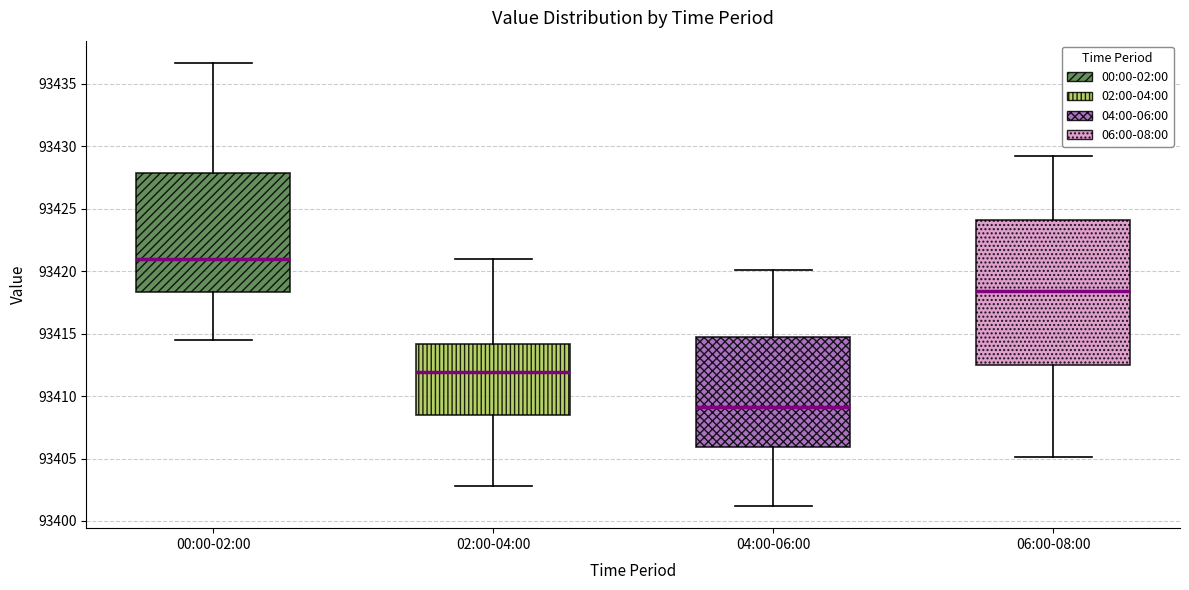

Reading left to right, read every box against the y-axis: the position of its median line, the range the box covers, and the ends of its whiskers. The values are not printed on the chart, so give them approximately, as read against the axis.

00:00-02:00: median 93421.0, box 93418.5 to 93428.0, whiskers 93414.5 to 93436.5
02:00-04:00: median 93412.0, box 93408.5 to 93414.0, whiskers 93403.0 to 93421.0
04:00-06:00: median 93409.0, box 93406.0 to 93414.5, whiskers 93401.0 to 93420.0
06:00-08:00: median 93418.5, box 93412.5 to 93424.0, whiskers 93405.0 to 93429.0